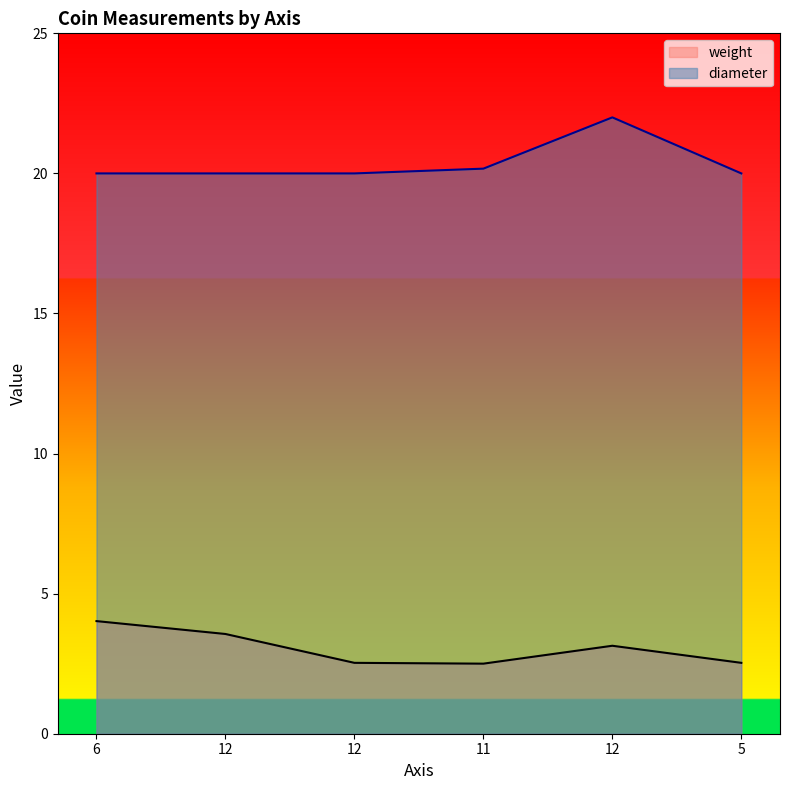

At how many categories does at least one series exceed 13?

6